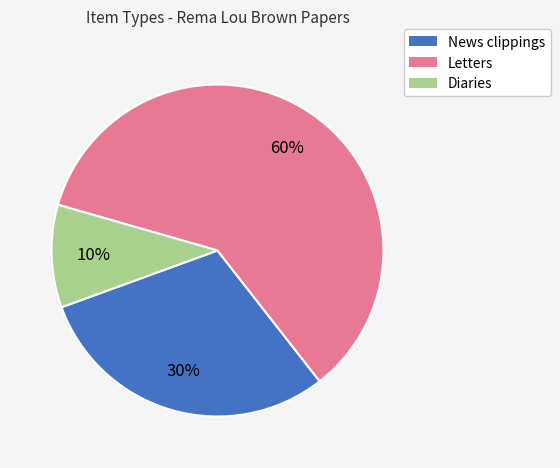

Between Diaries and News clippings, which is larger?

News clippings